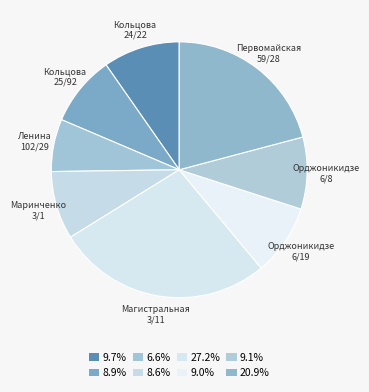

How many slices are in this pie chart?

8